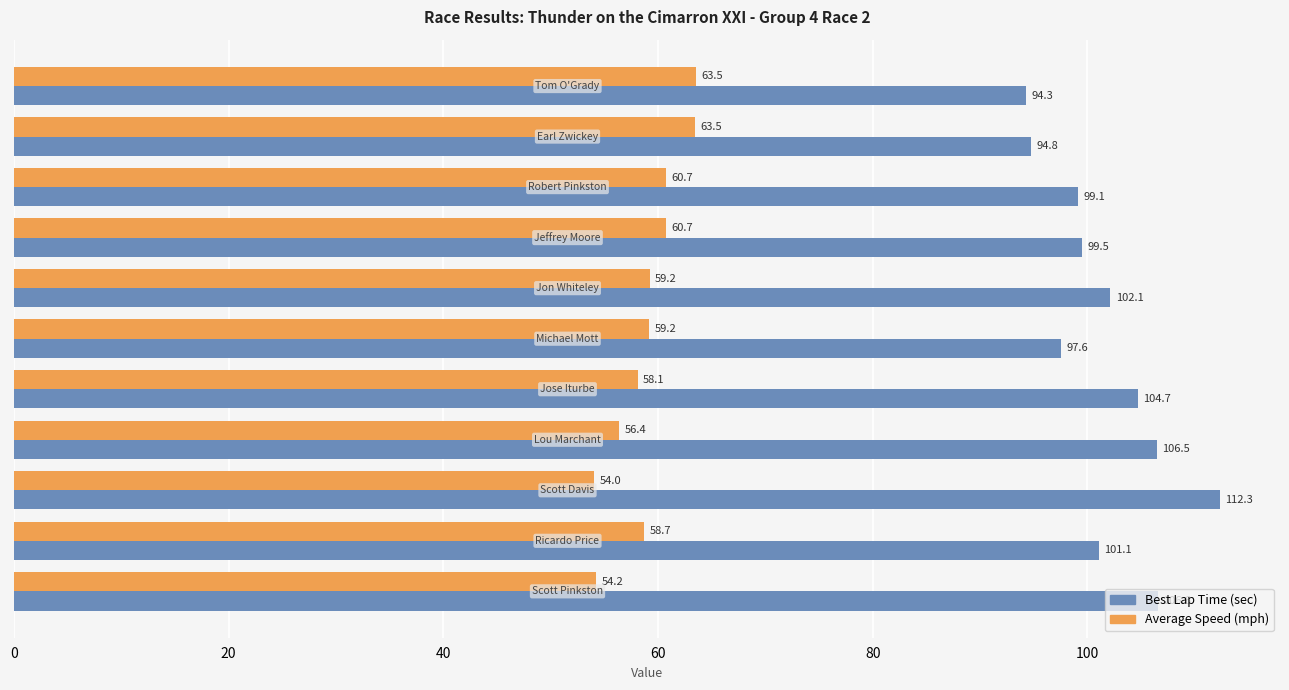

What is the difference between the maximum and minimum values in the Average Speed (mph) series?

9.5